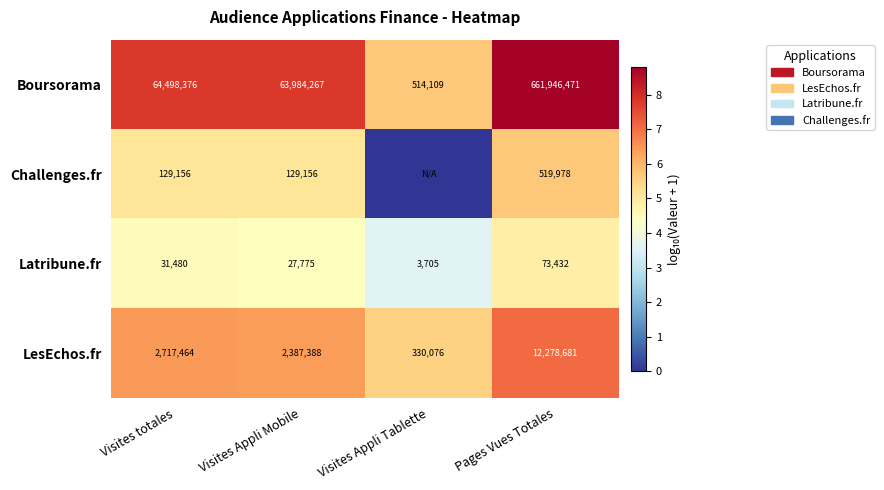

Which category has the highest value in the LesEchos.fr series?

Pages Vues Totales